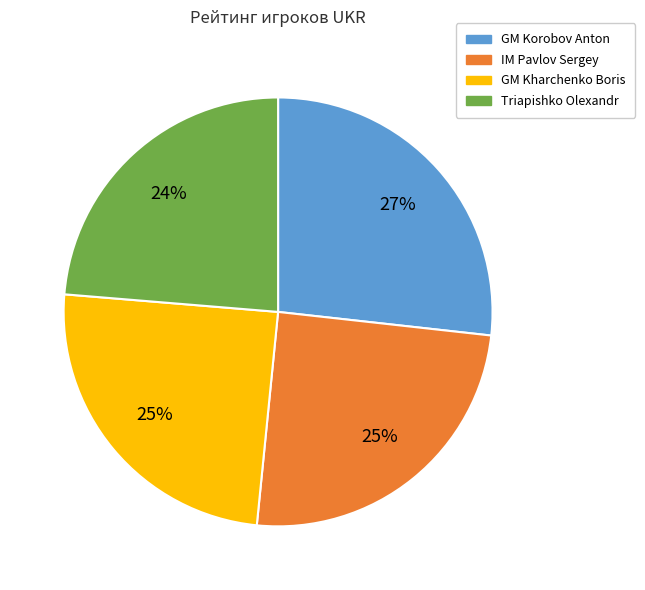

What percentage is the GM Kharchenko Boris slice, to the nearest percent?

25%